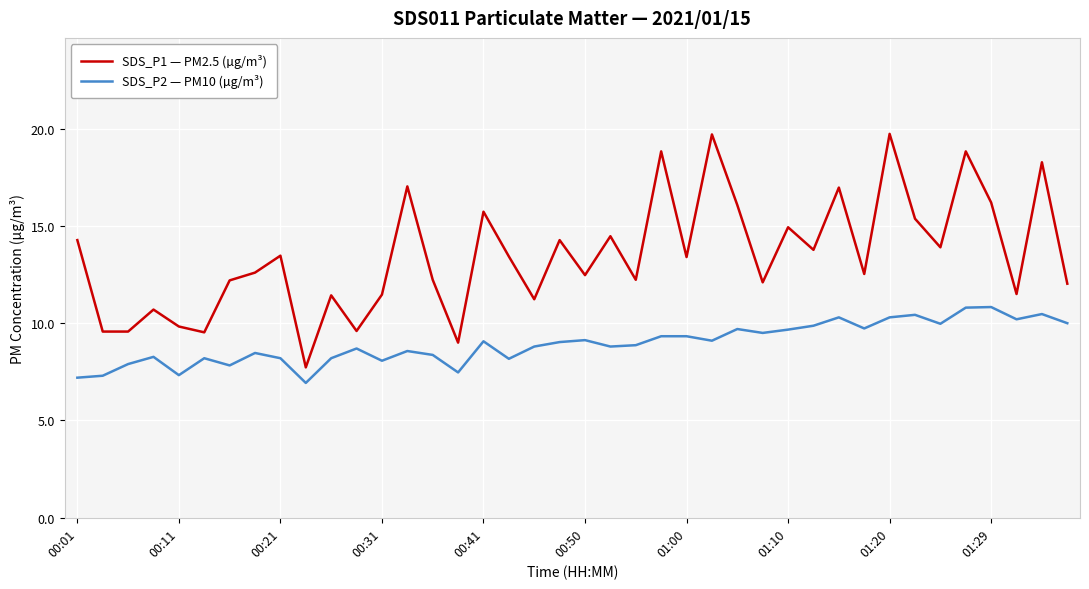

Which series has the largest total across all categories?

SDS_P1 — PM2.5 (µg/m³)